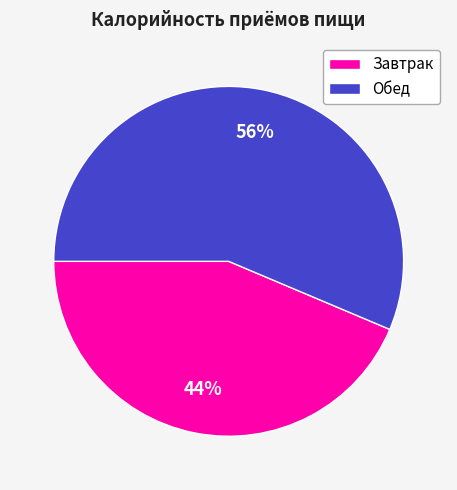

What is the largest slice in the pie chart?

Обед